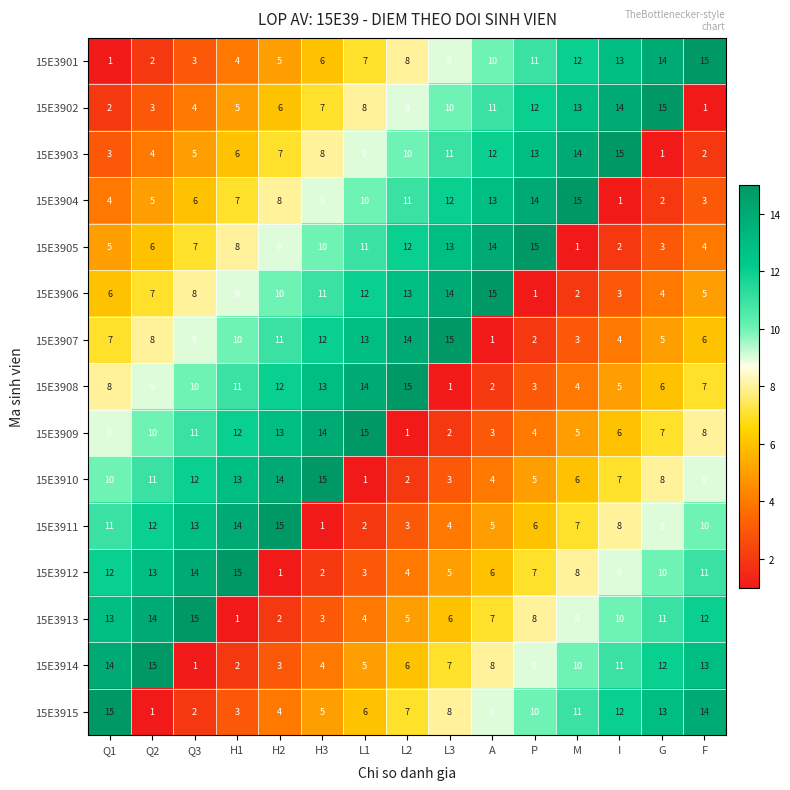

Read the 15E3902 value at H1.

5